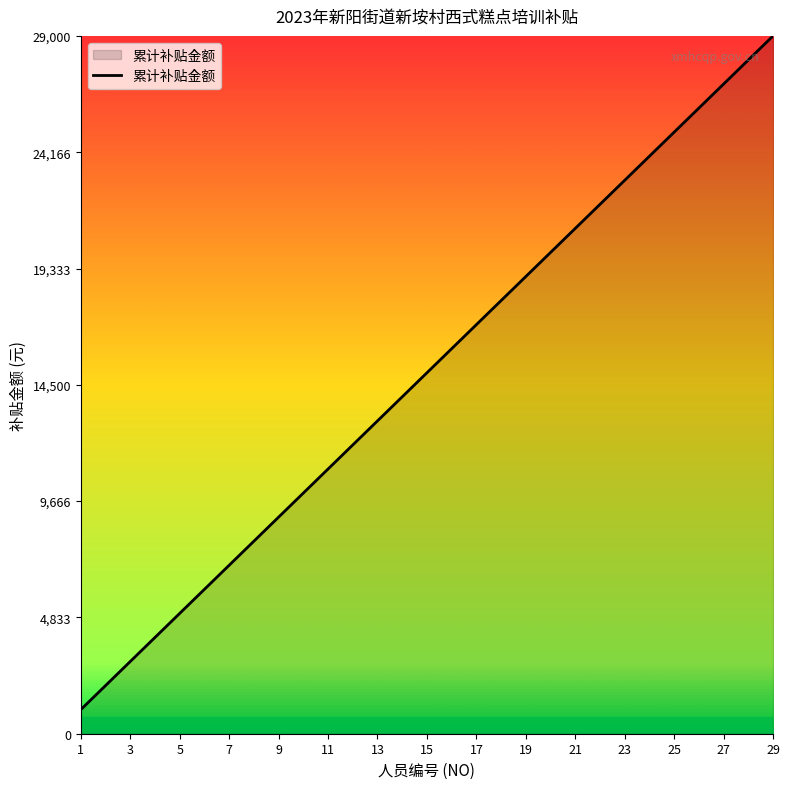

What is the greatest value displayed?

29000